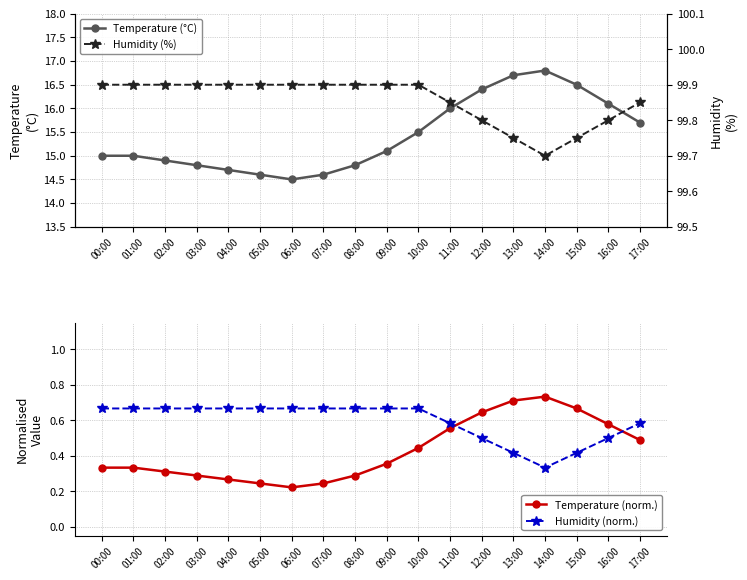

True or false: Humidity (%) has a value of 99.9 at 00:00.

True